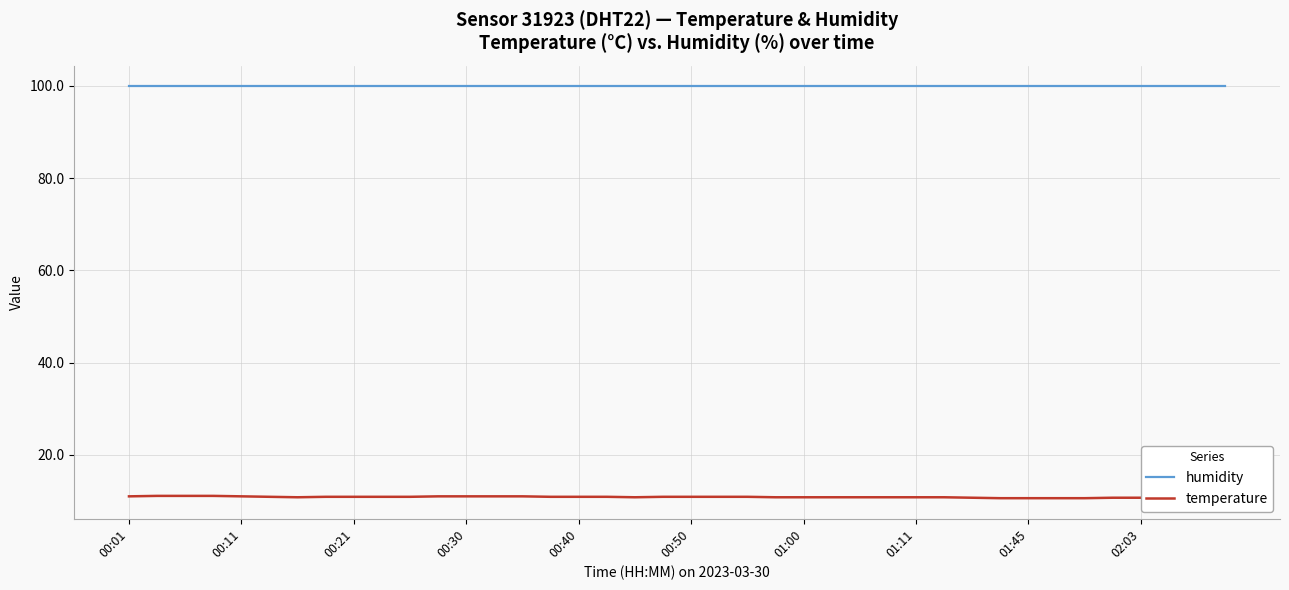

Which series has the largest range (max minus min)?

temperature